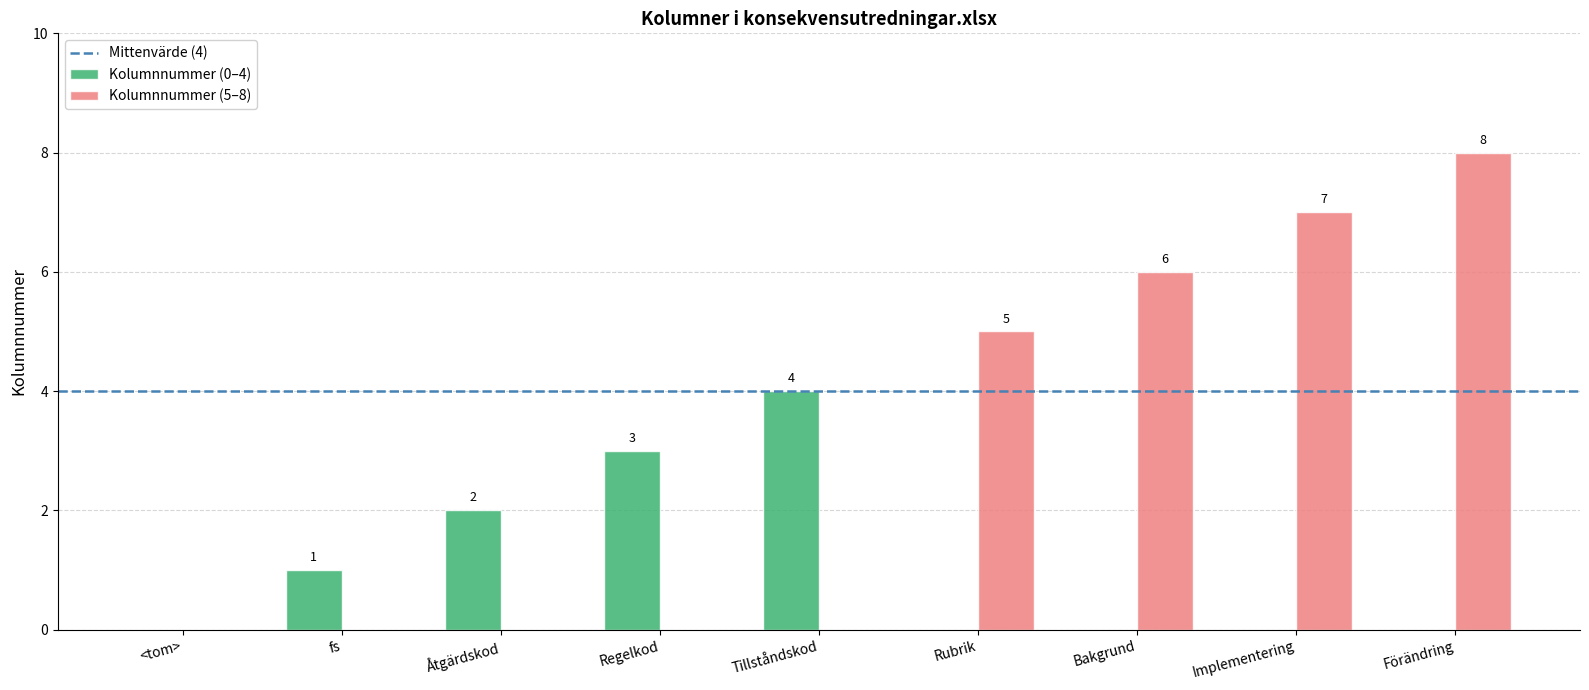

The value of Kolumnnummer (0–4) at fs is 1. True or false?

True